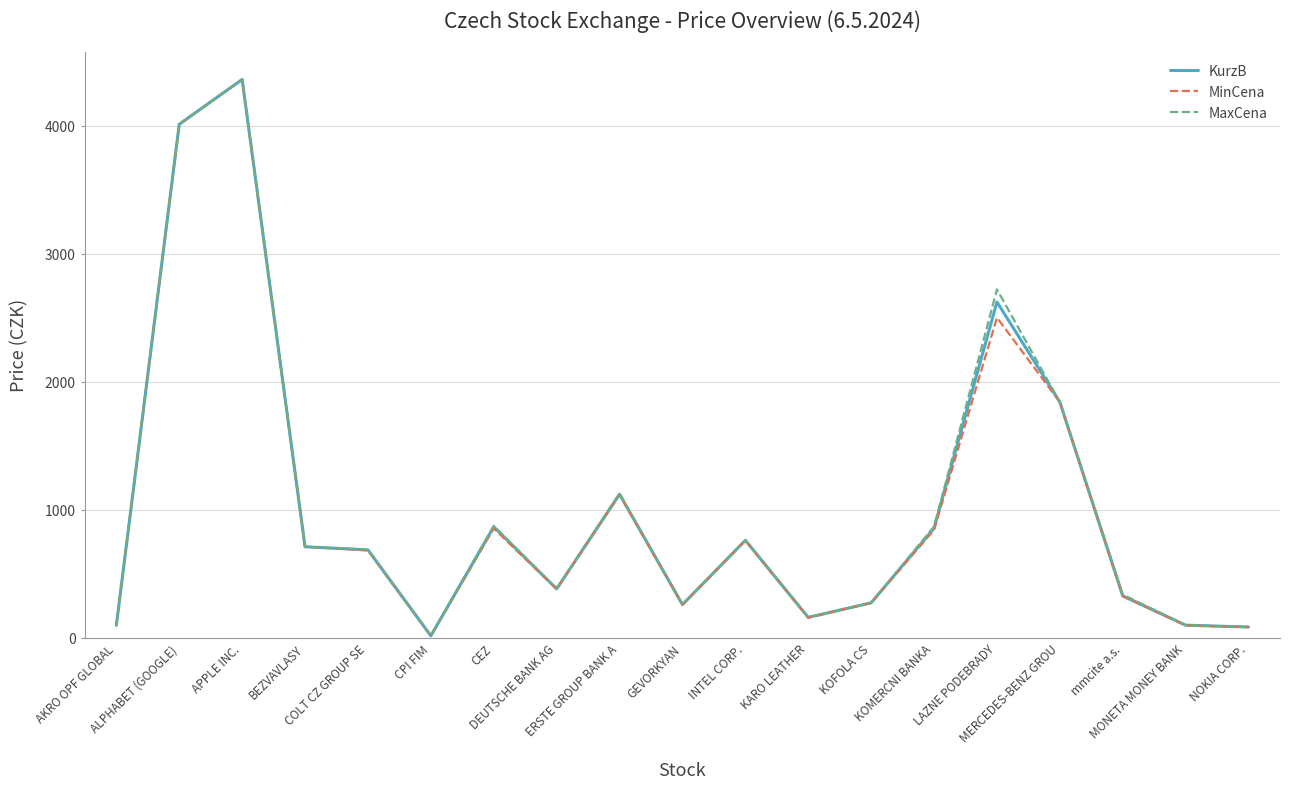

At which category is the sum across all series the highest?

APPLE INC.